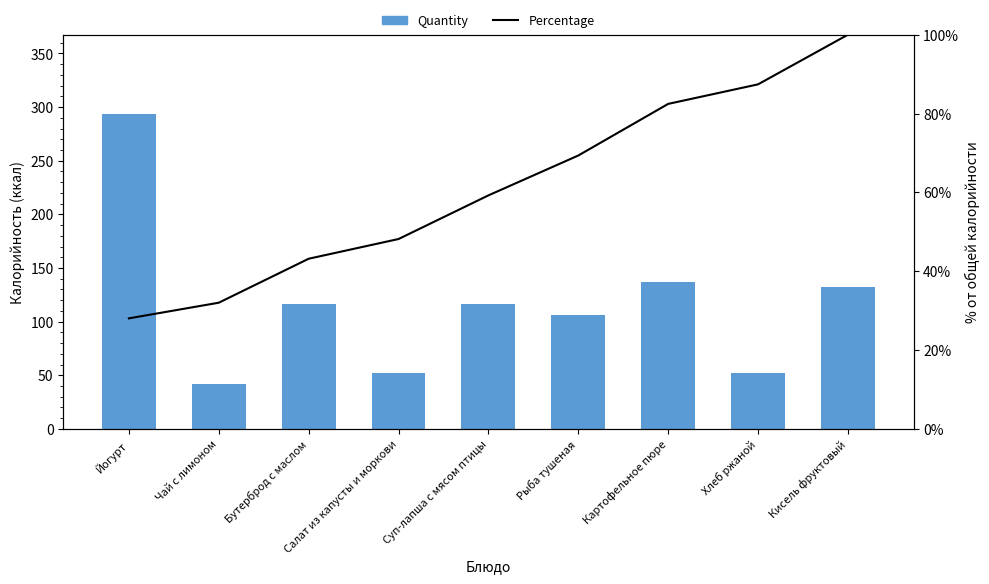

Which series has the largest total across all categories?

Quantity